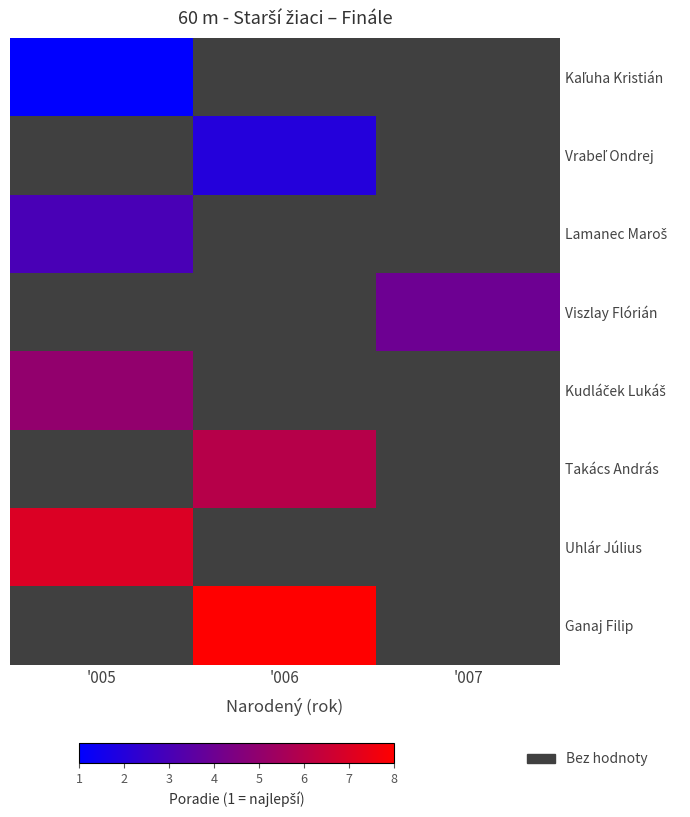

At which category does the chart reach its minimum across all series?

'005